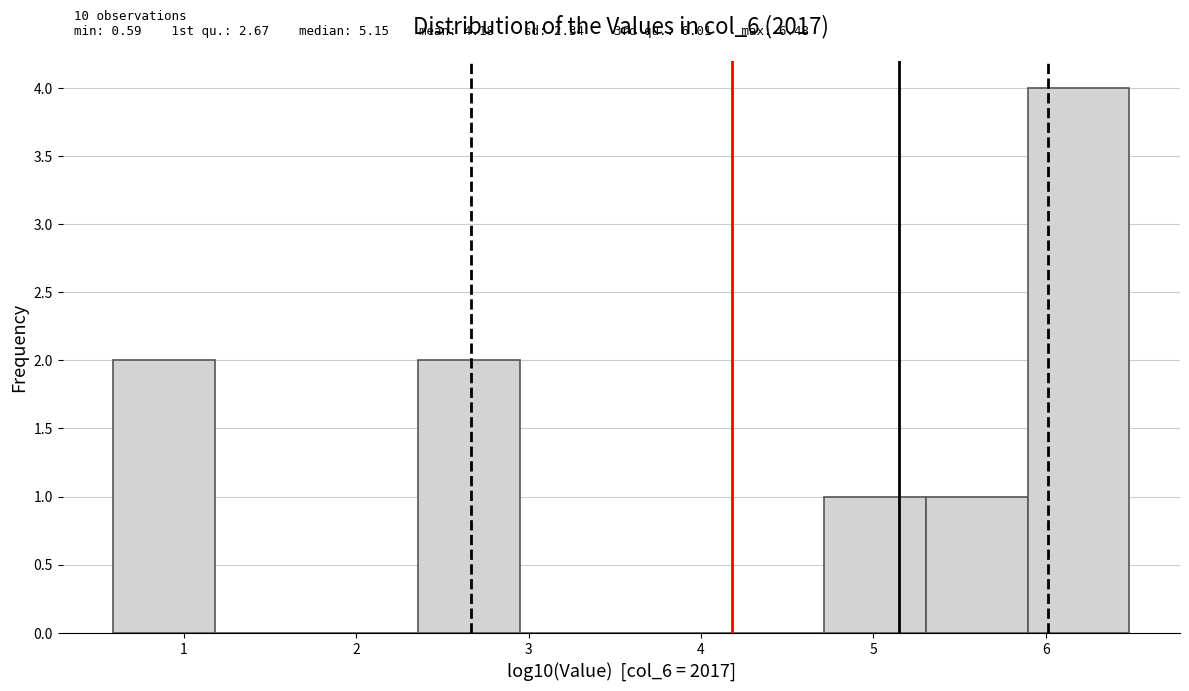

Over which range of the x-axis is the bar tallest?

5.9 to 6.5